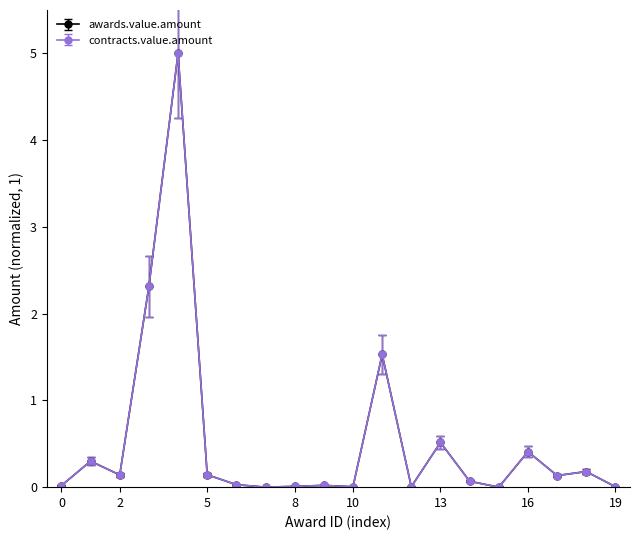

True or false: contracts.value.amount and awards.value.amount intersect in this chart.

False